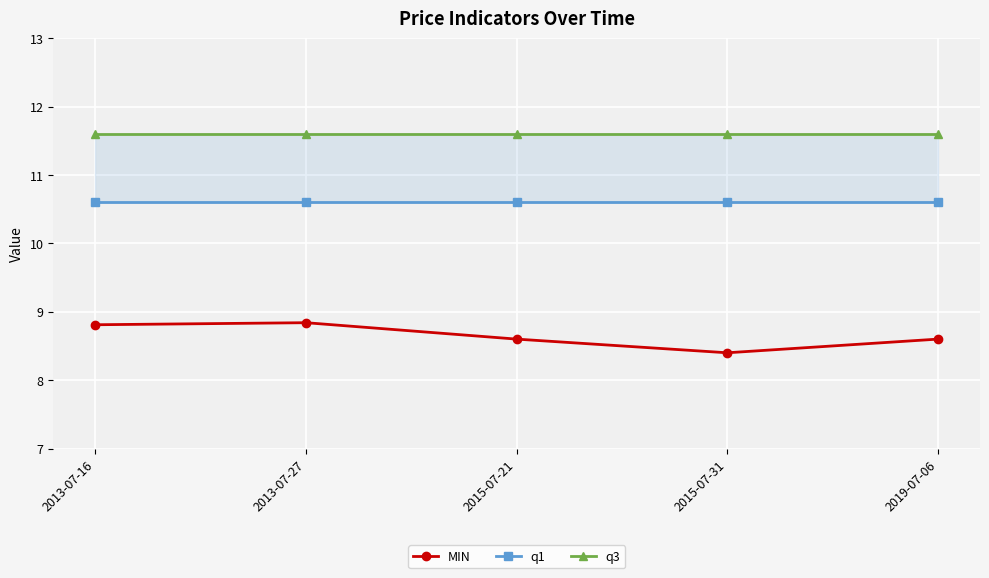

Reading left to right, extract all data points from this chart.

MIN: 8.8	8.8	8.6	8.4	8.6
q1: 10.6	10.6	10.6	10.6	10.6
q3: 11.6	11.6	11.6	11.6	11.6